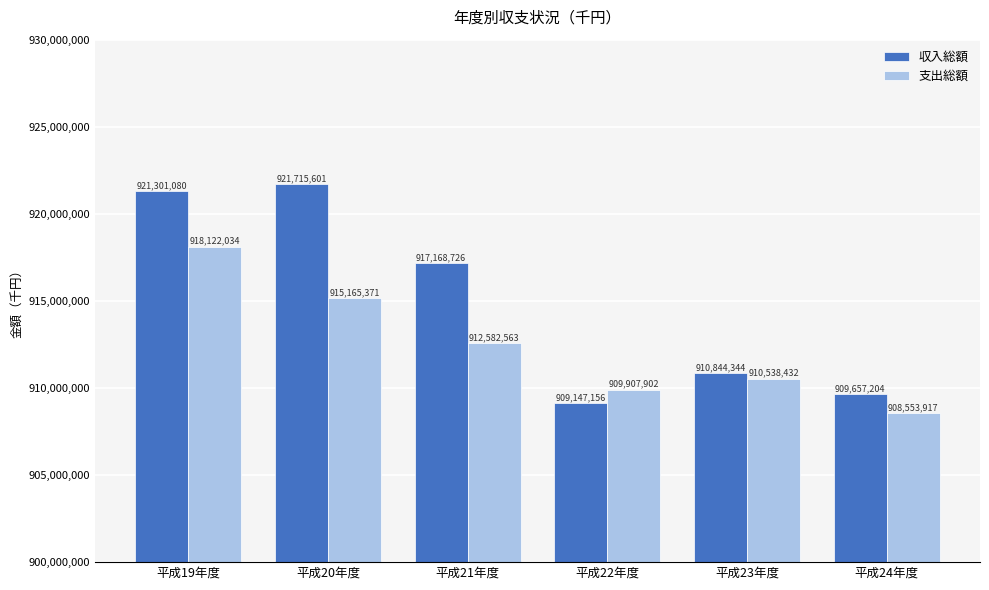

What is the highest value of the 収入総額 series?

921715601